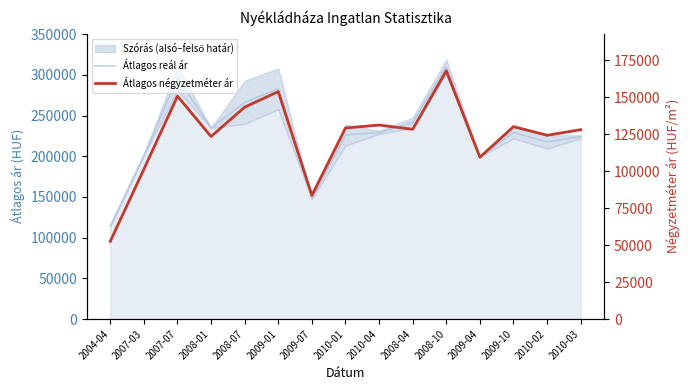

Which series has the largest total across all categories?

Átlagos reál ár